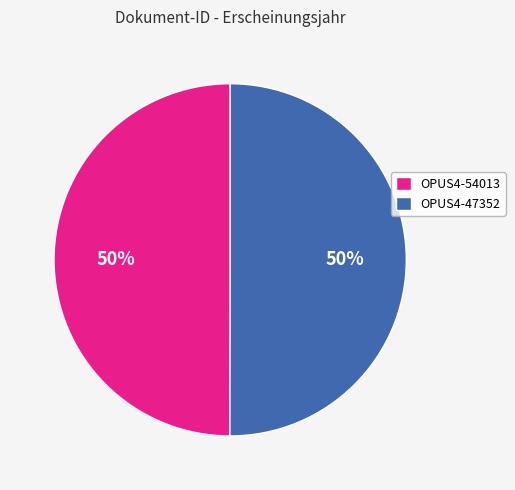

How many slices are in this pie chart?

2